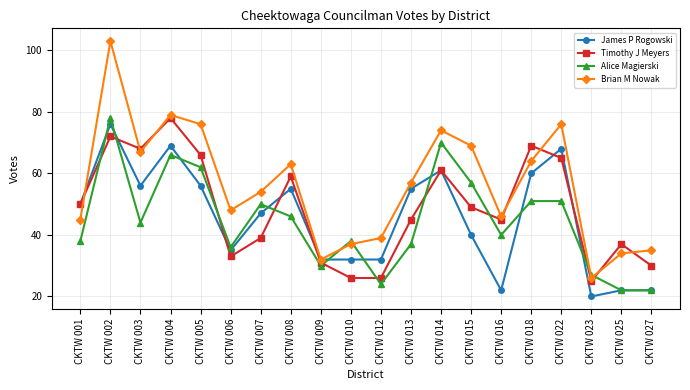

Which series has the widest spread of values?

Brian M Nowak